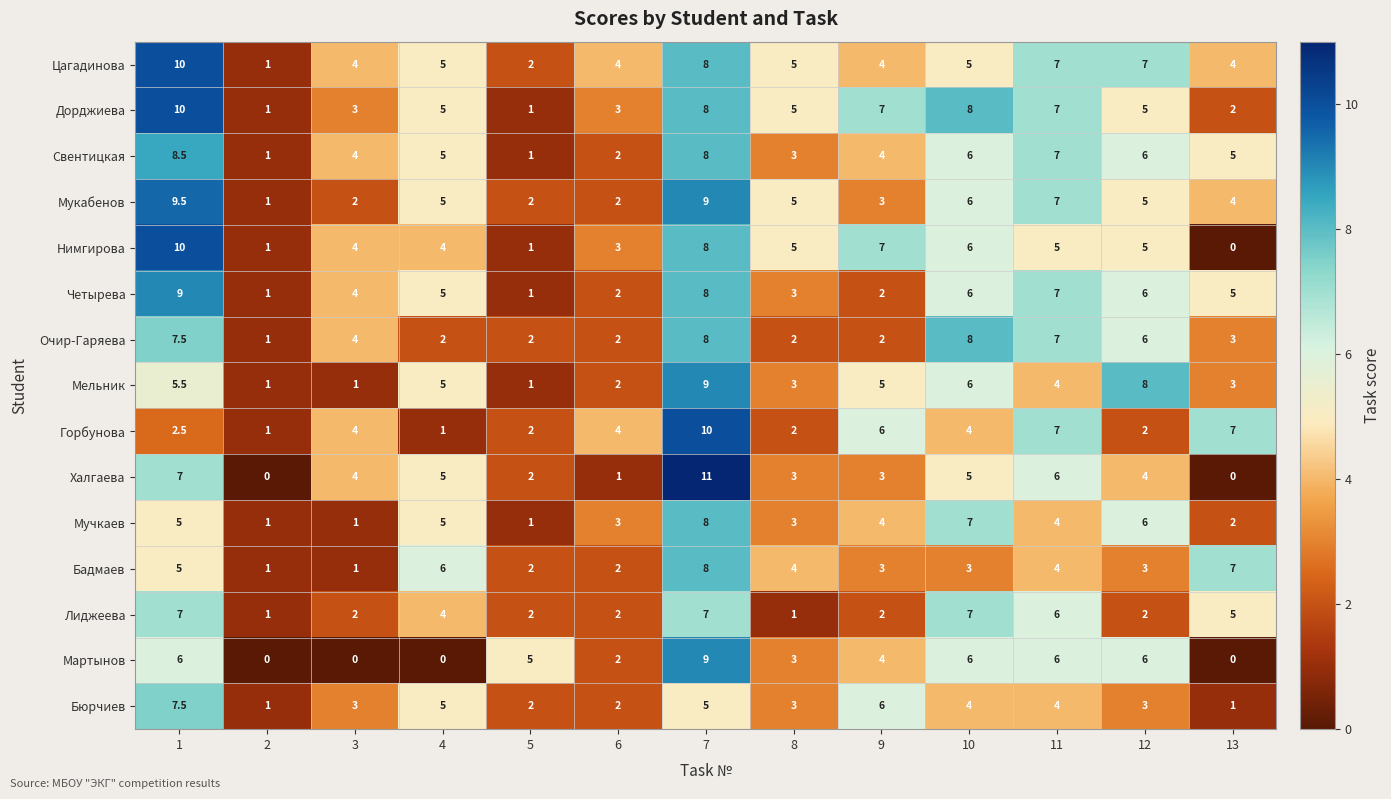

True or false: Мучкаев has a value of 3.0 at 6.

True